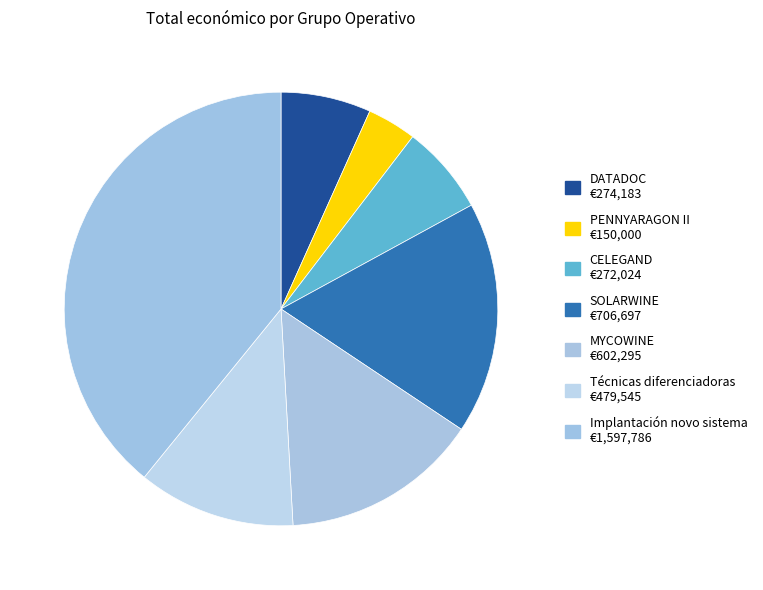

Count the number of slices in the pie.

7